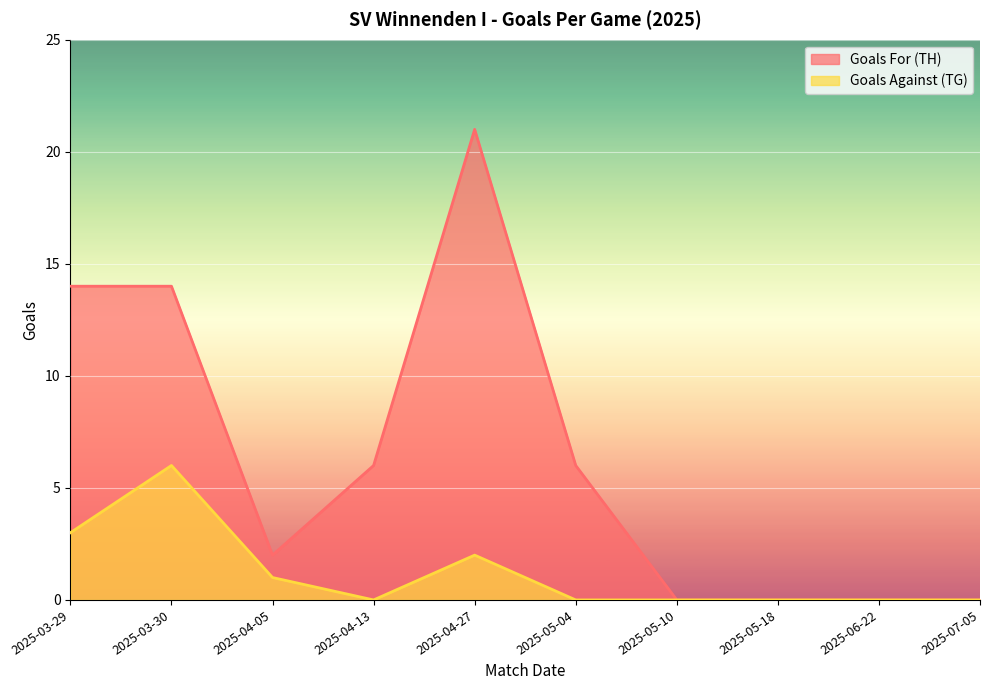

What is the spread (max minus min) of values at 2025-03-30?

8